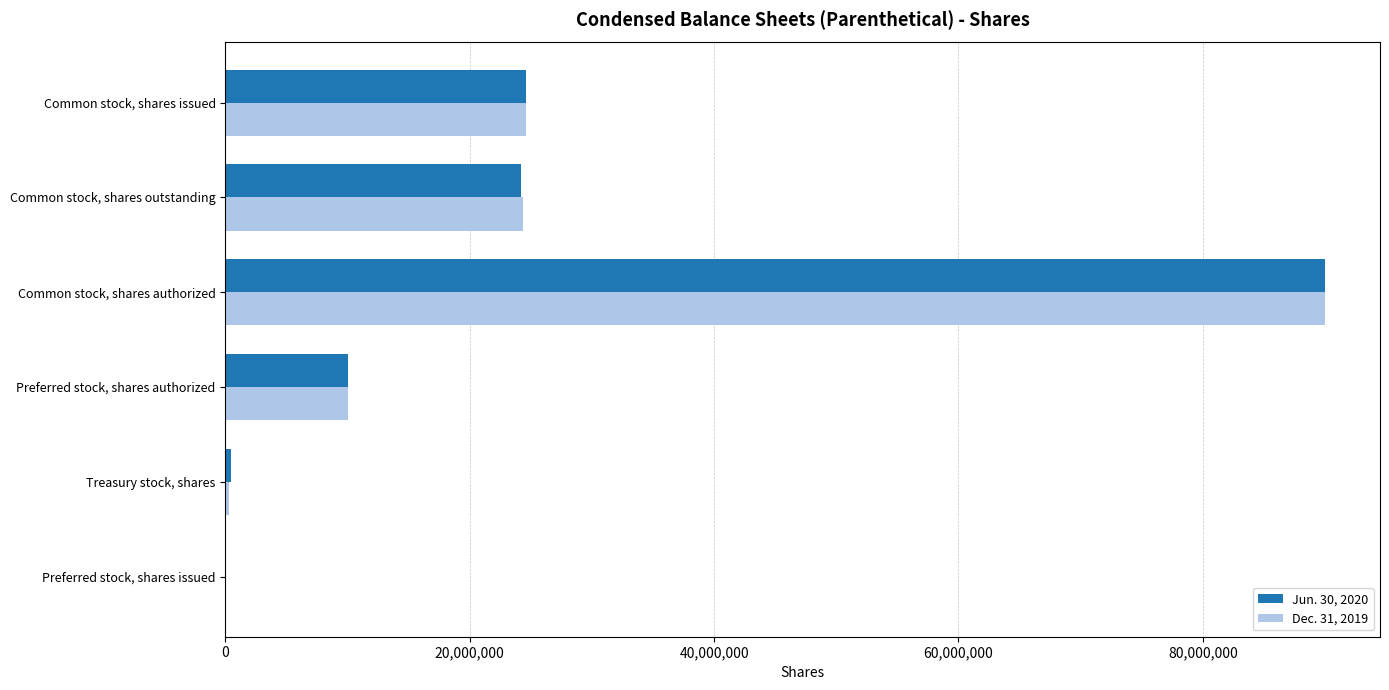

At which category is the sum across all series the highest?

Common stock, shares authorized